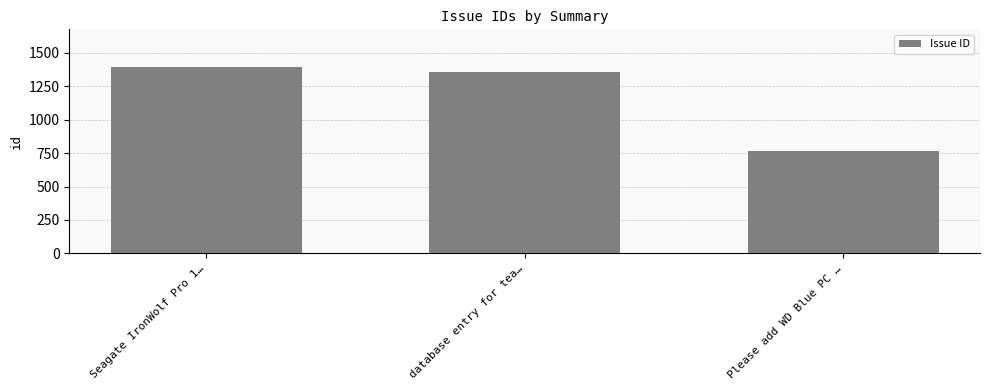

Reading left to right, extract all data points from this chart.

1396	1354	767